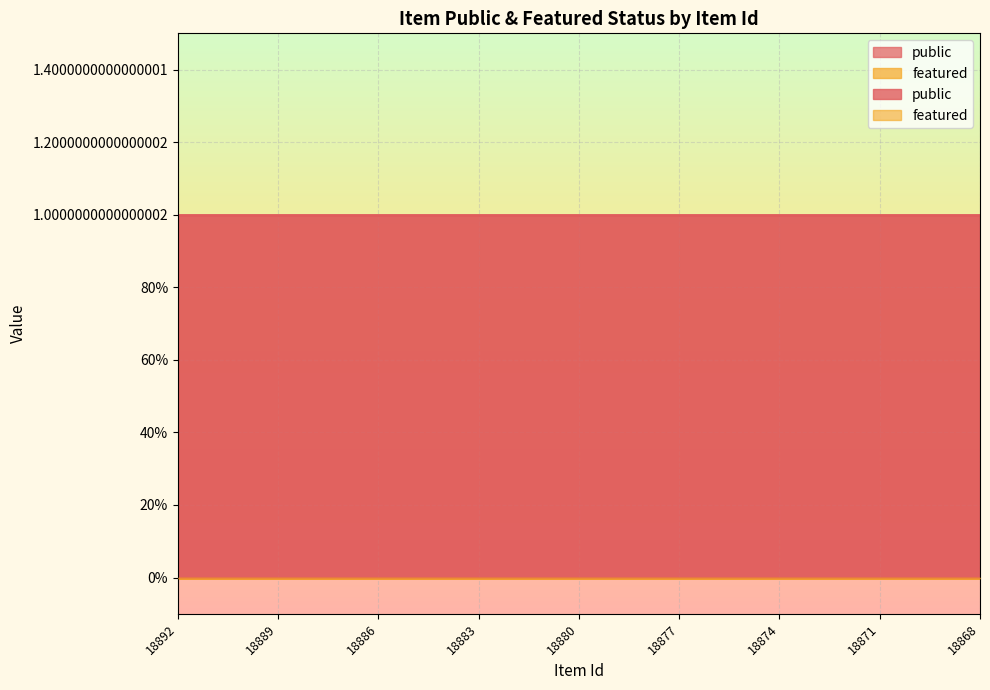

At how many categories does at least one series exceed 0?

25